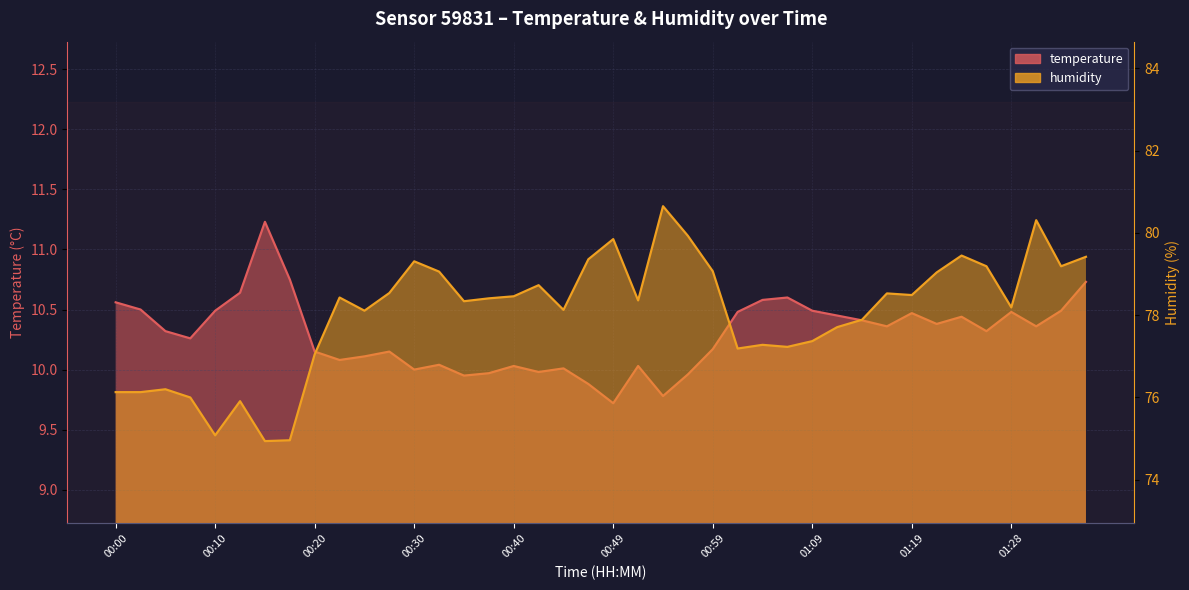

What is the spread (max minus min) of values at 00:08?

65.7